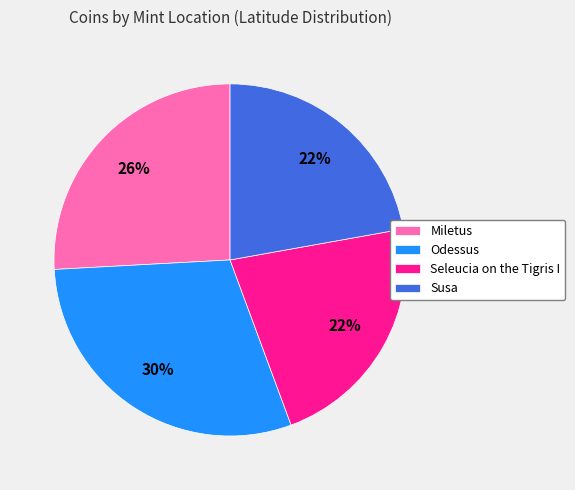

Is there a majority slice in this chart?

No